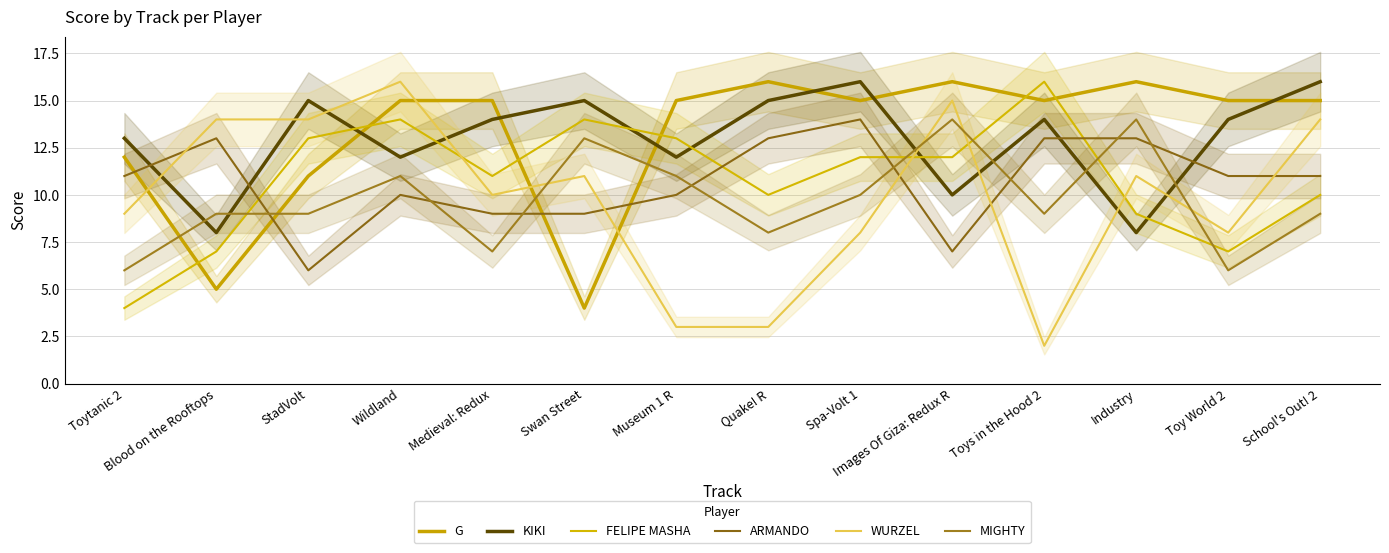

True or false: WURZEL has a value of 10 at Medieval: Redux.

True